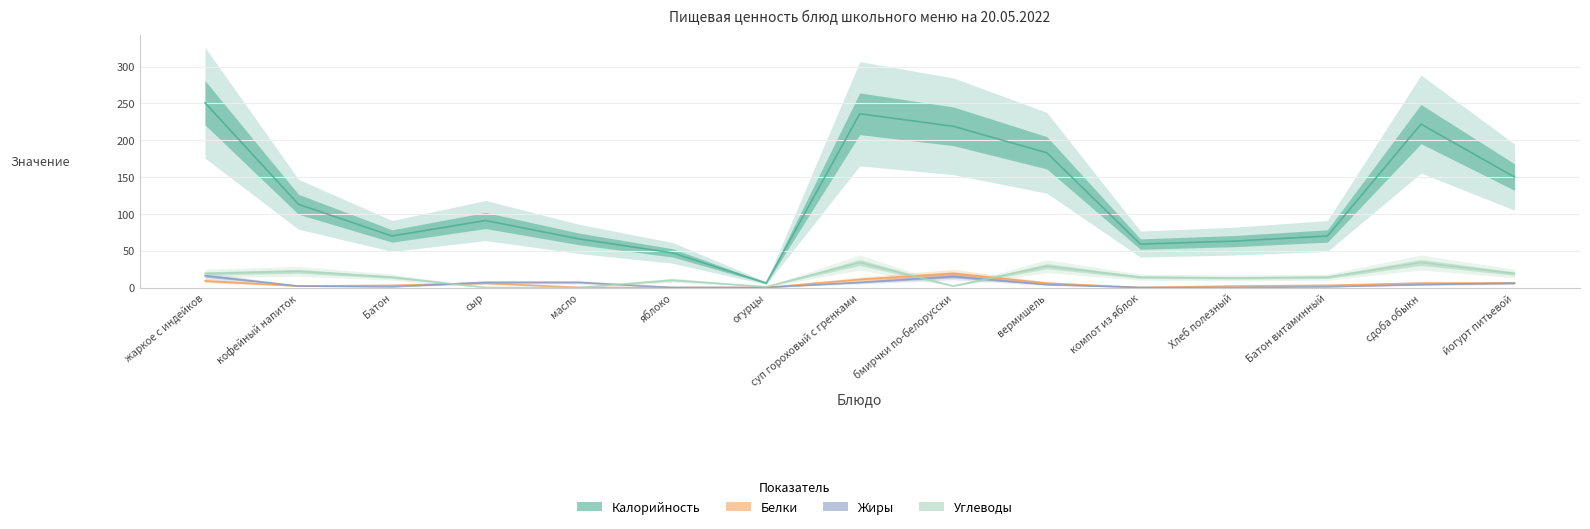

Rank the categories by Углеводы value from highest to lowest.

суп гороховый с гренками, сдоба обыкн, вермишель, кофейный напиток, жаркое с индейков, йогурт питьевой, Батон, компот из яблок, Батон витаминный, Хлеб полезный, яблоко, бмирчки по-белорусски, огурцы, сыр, масло